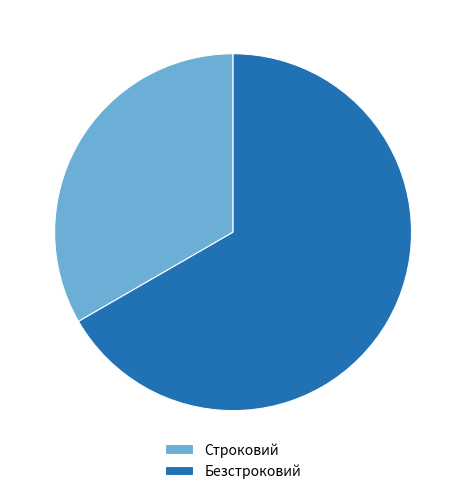

Is the sum of Строковий and Безстроковий greater than half?

Yes